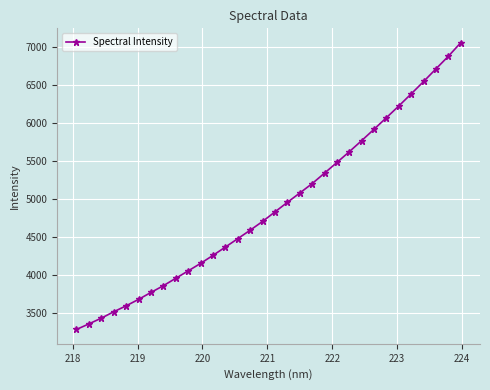

True or false: the data has more than 2 interior local peaks.

False